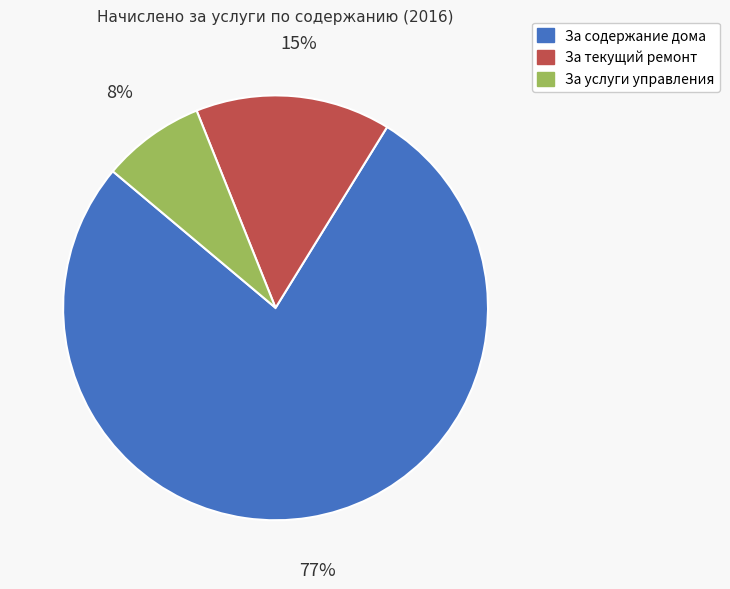

To the nearest percent, what is the average slice percentage?

33%